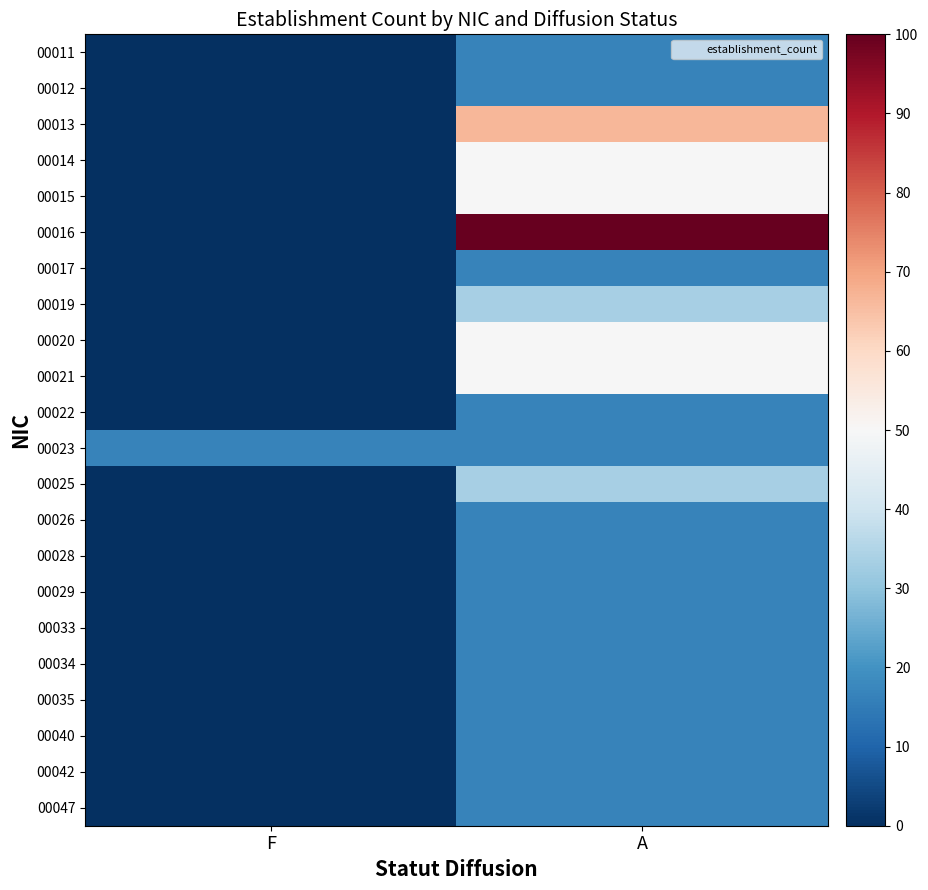

What is the difference between the highest and lowest values at F?

16.7